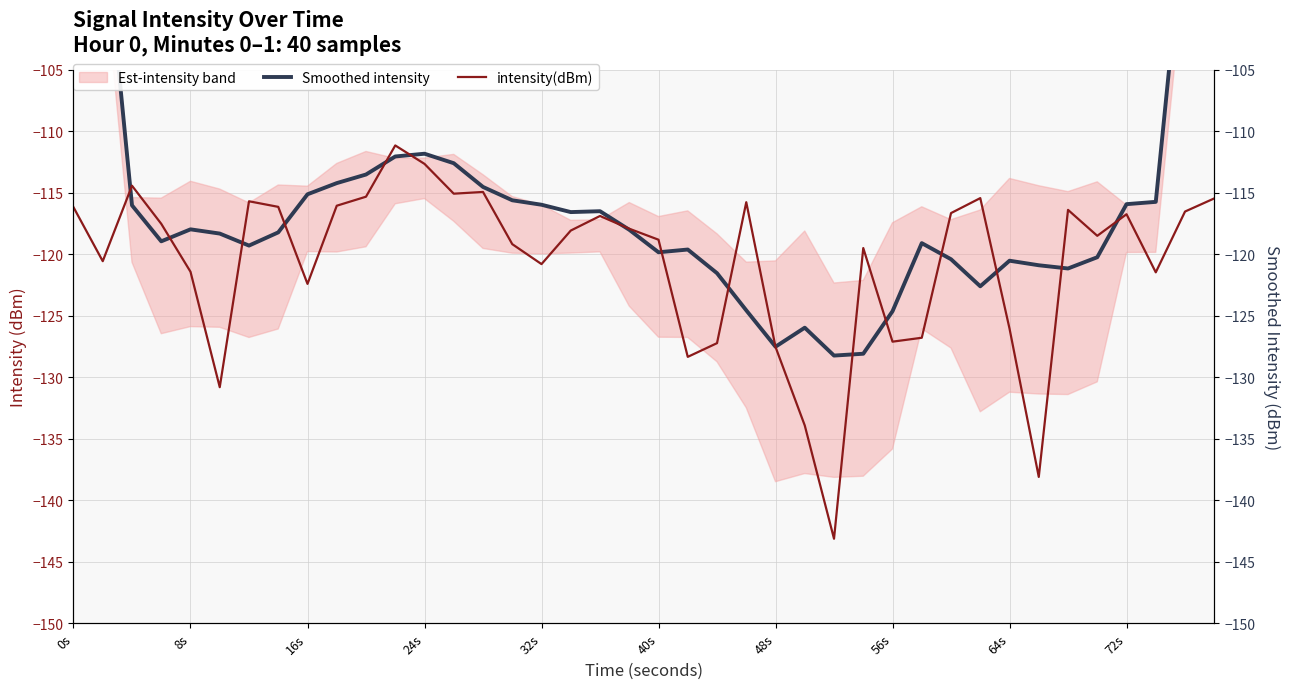

What is the average value of the intensity(dBm) series?

-120.6